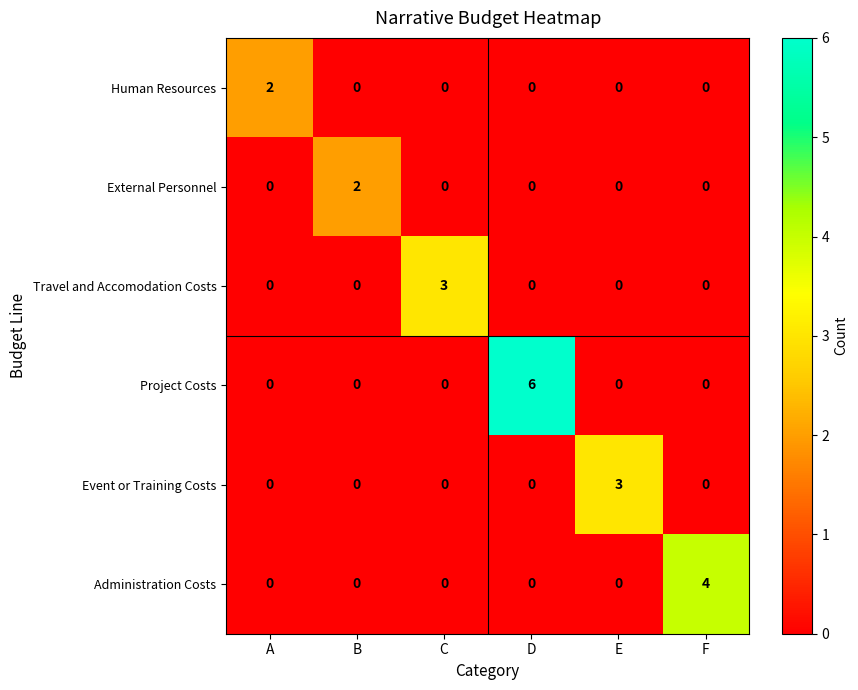

What is the sum of the Travel and Accomodation Costs values at F and C?

3